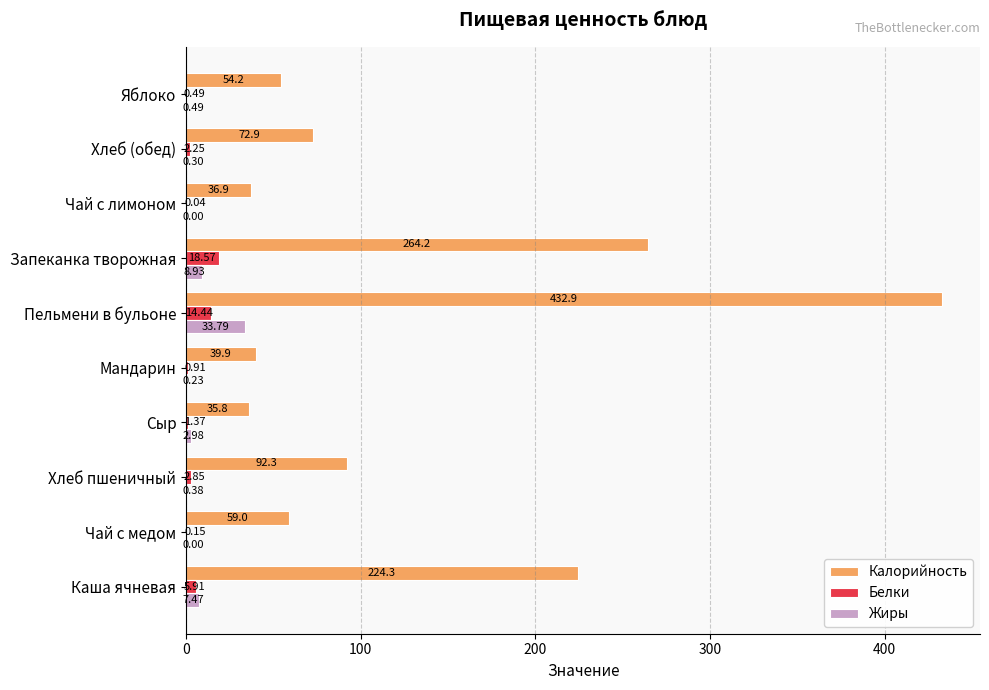

What is the total value across all series at Хлеб пшеничный?

95.6